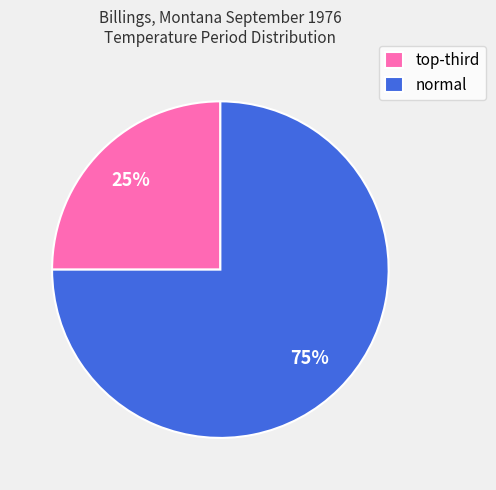

Which category has the smallest portion of the pie?

top-third